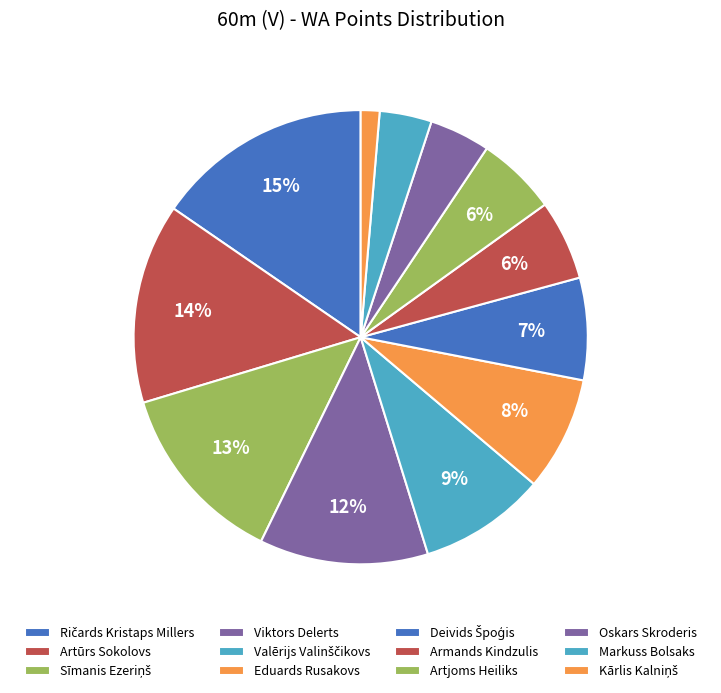

Count the number of slices in the pie.

12